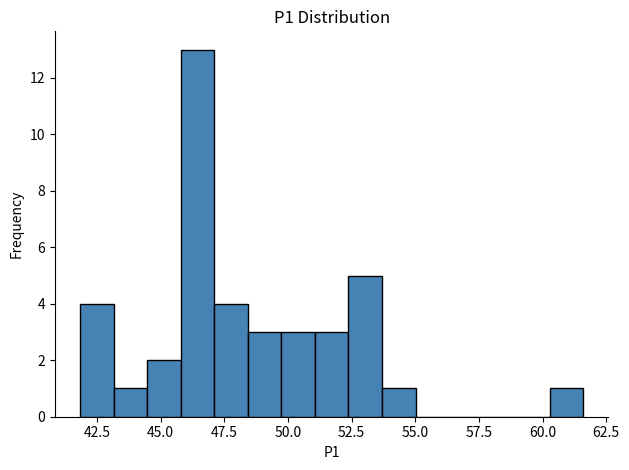

Read against the x-axis, roughly where is the centre of the tallest bar?

46.5